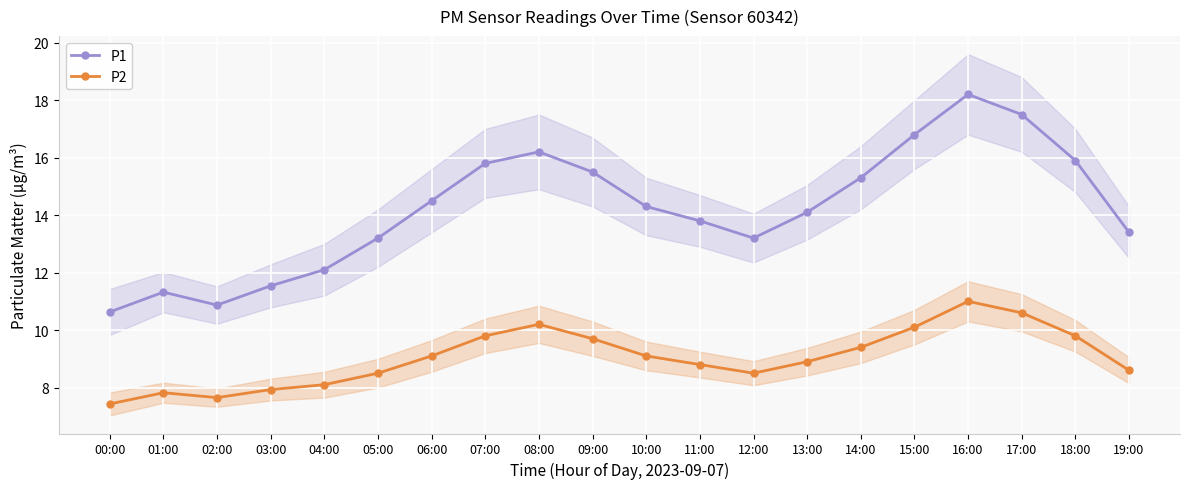

What is the spread (max minus min) of values at 09:00?

5.8